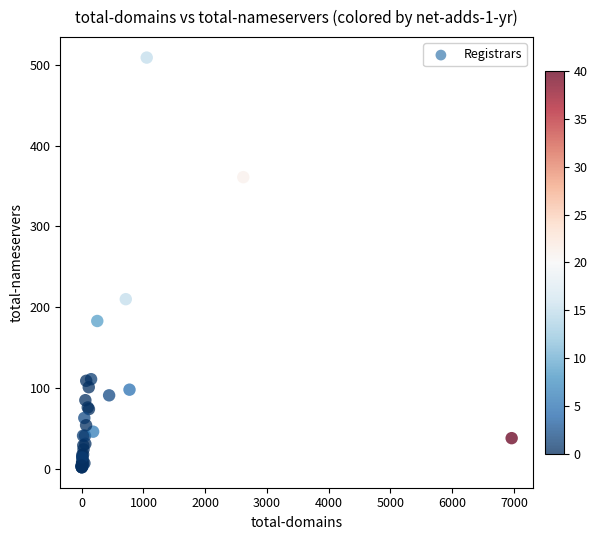

What Y value in the scatter plot is closest to 255?

210